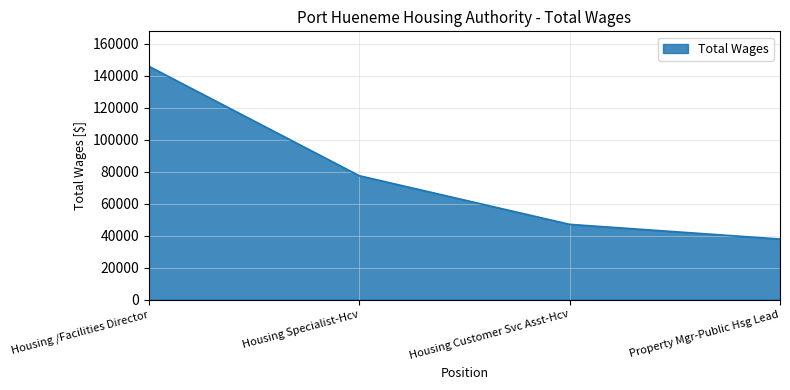

What is the smallest value displayed?

37874